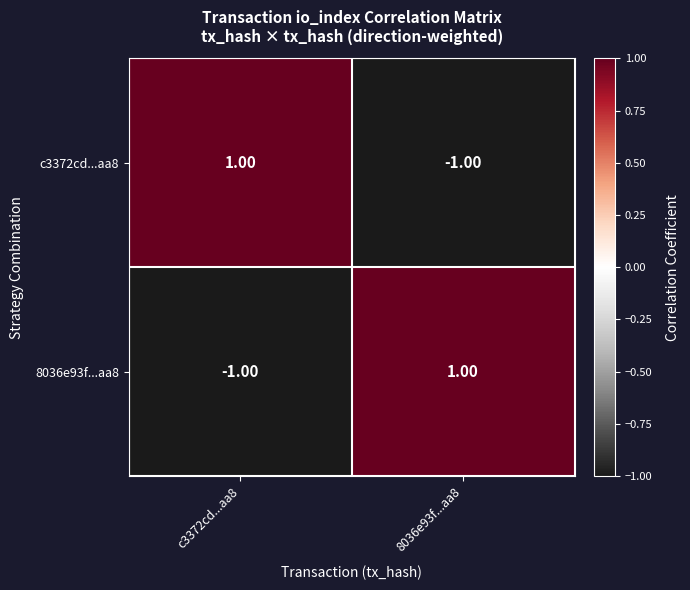

At c3372cd...aa8, list the series in order from largest to smallest.

c3372cd...aa8, 8036e93f...aa8